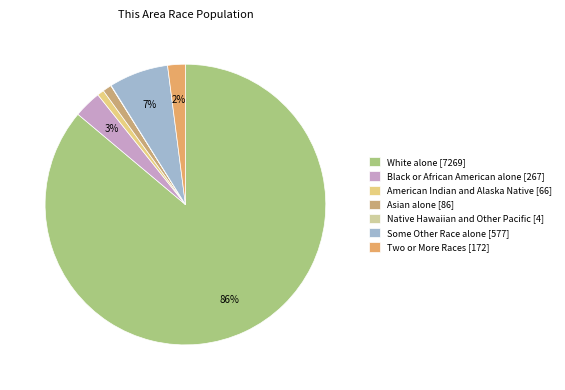

True or false: Asian alone accounts for 1% of the total.

True